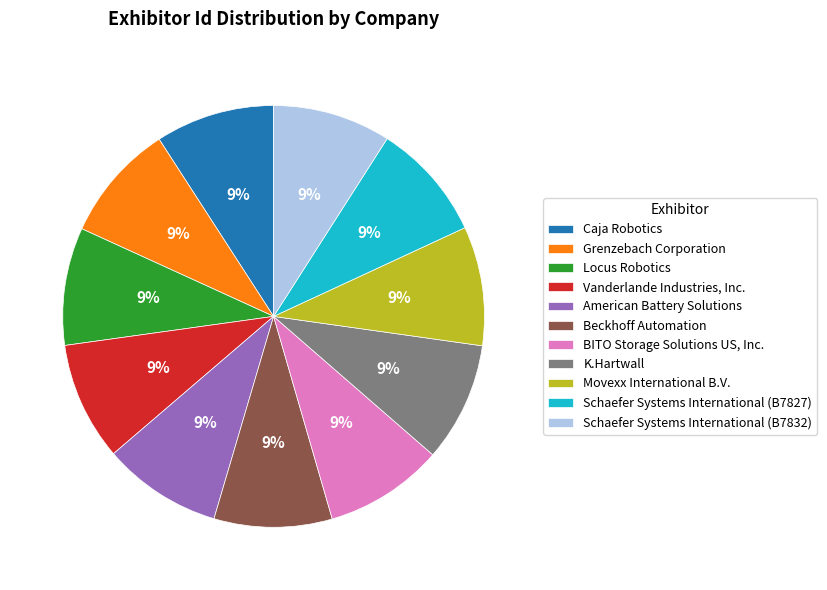

Is it true that Beckhoff Automation is 1% of the pie?

False